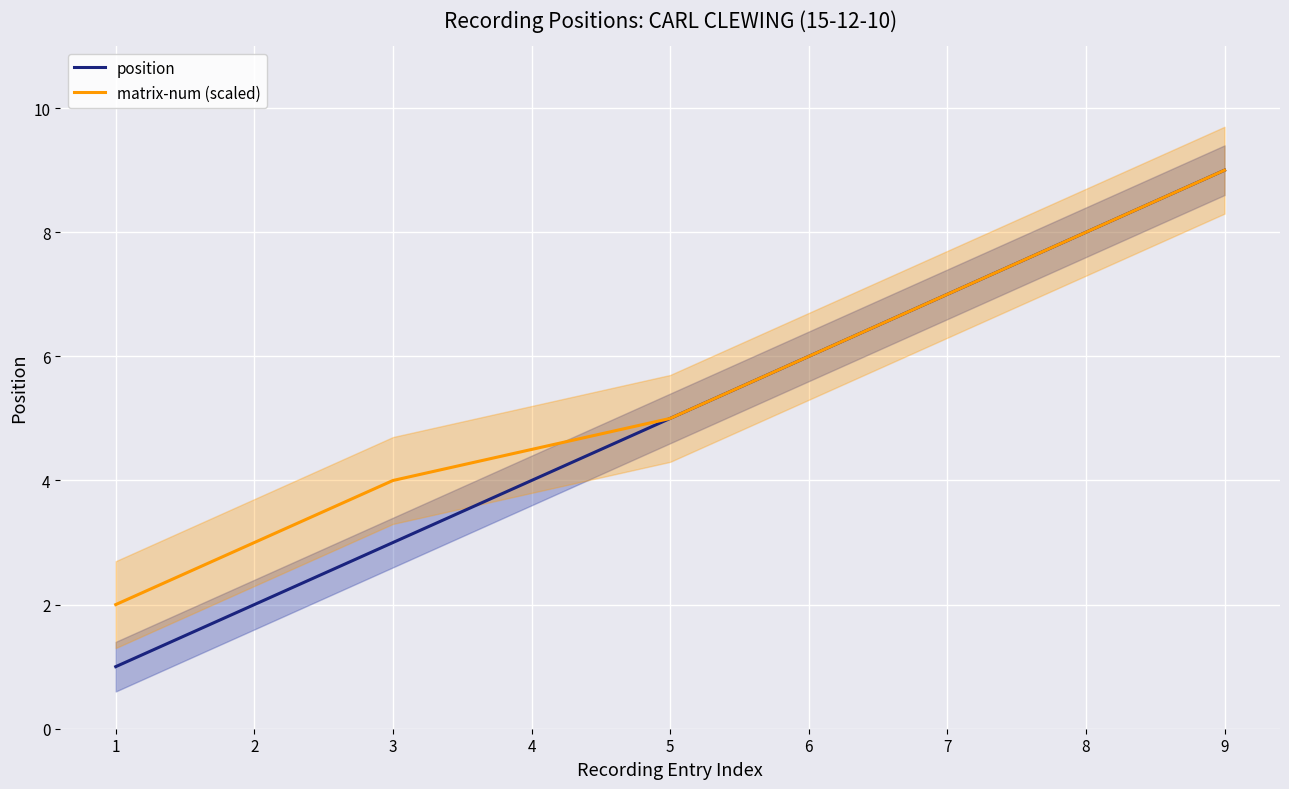

Which series changed the most between 5 and 7?

position